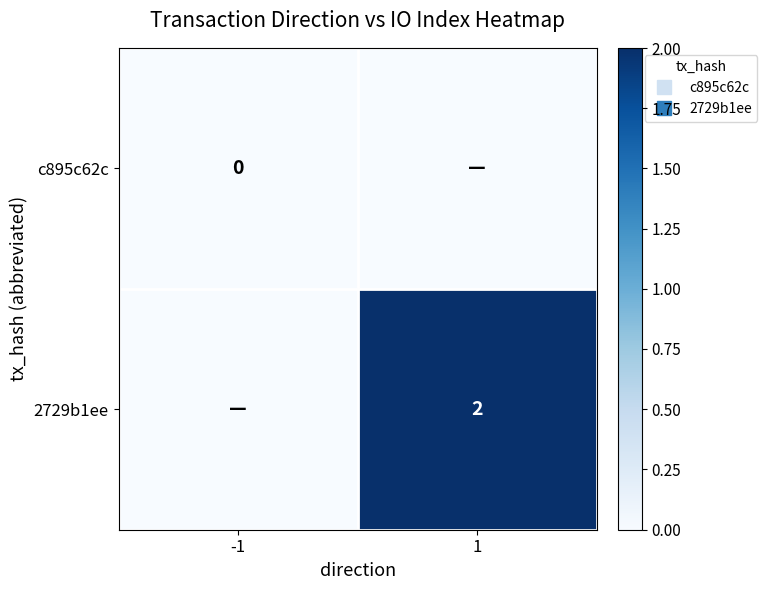

How many values in the 2729b1ee series are below 2?

1